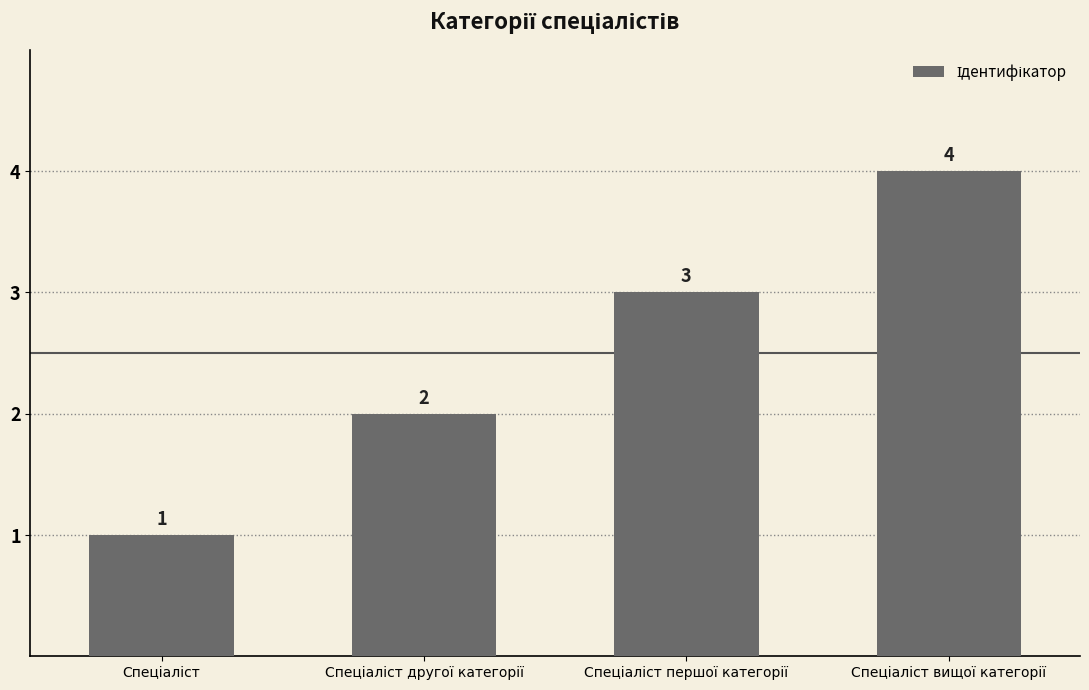

Count the values in the range 2 to 4.

3